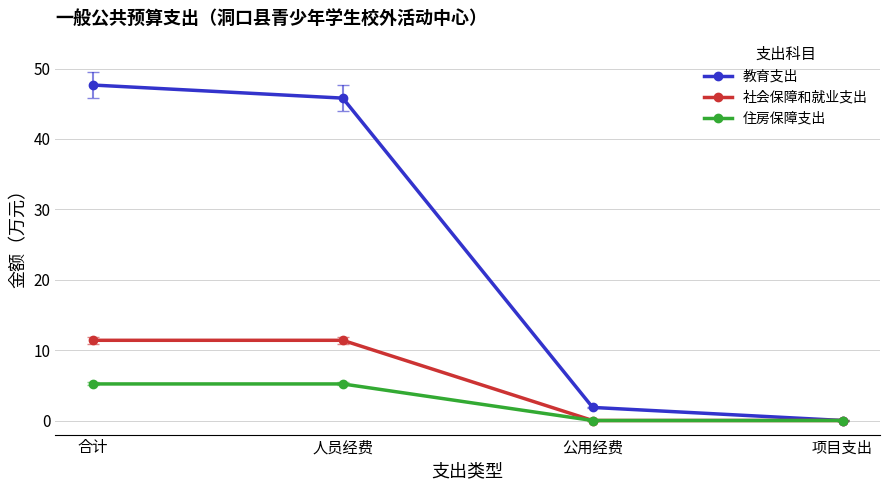

The 住房保障支出 series shows 5.2 at 合计. True or false?

True